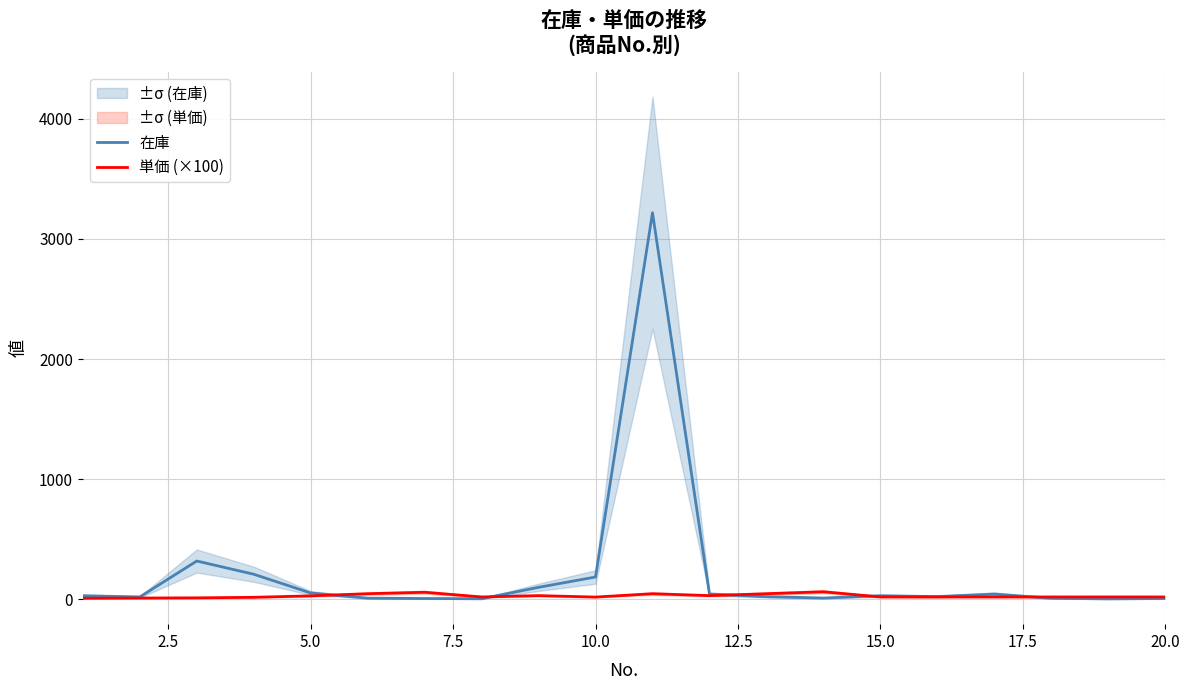

What is the highest value of the 在庫 series?

3218.0